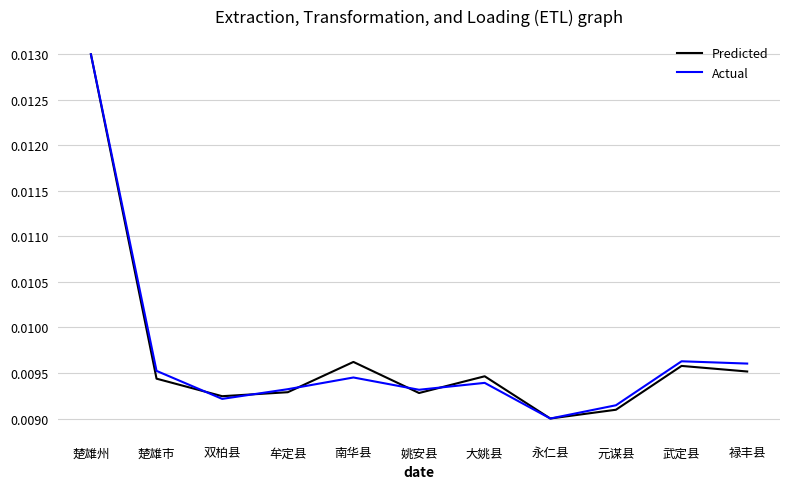

What position from the left is 楚雄市?

2